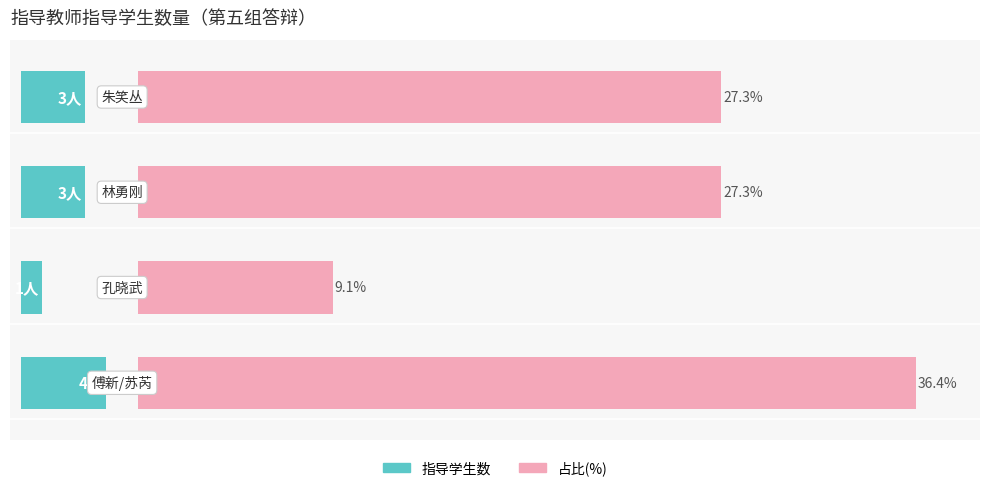

Which series has the widest spread of values?

占比(%)